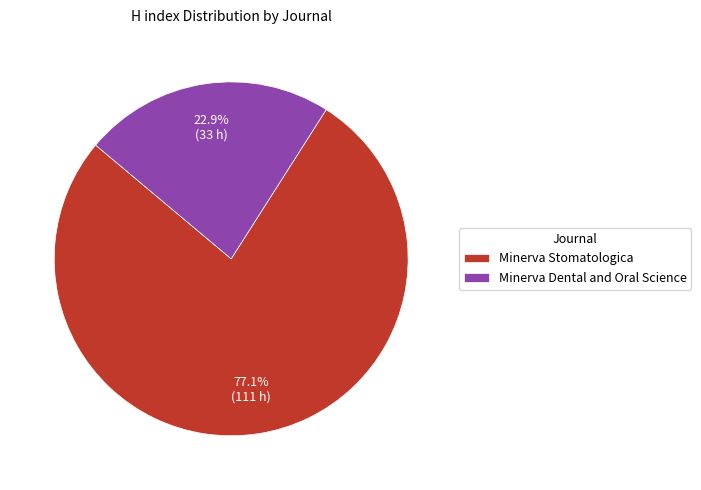

What is the largest slice in the pie chart?

Minerva Stomatologica